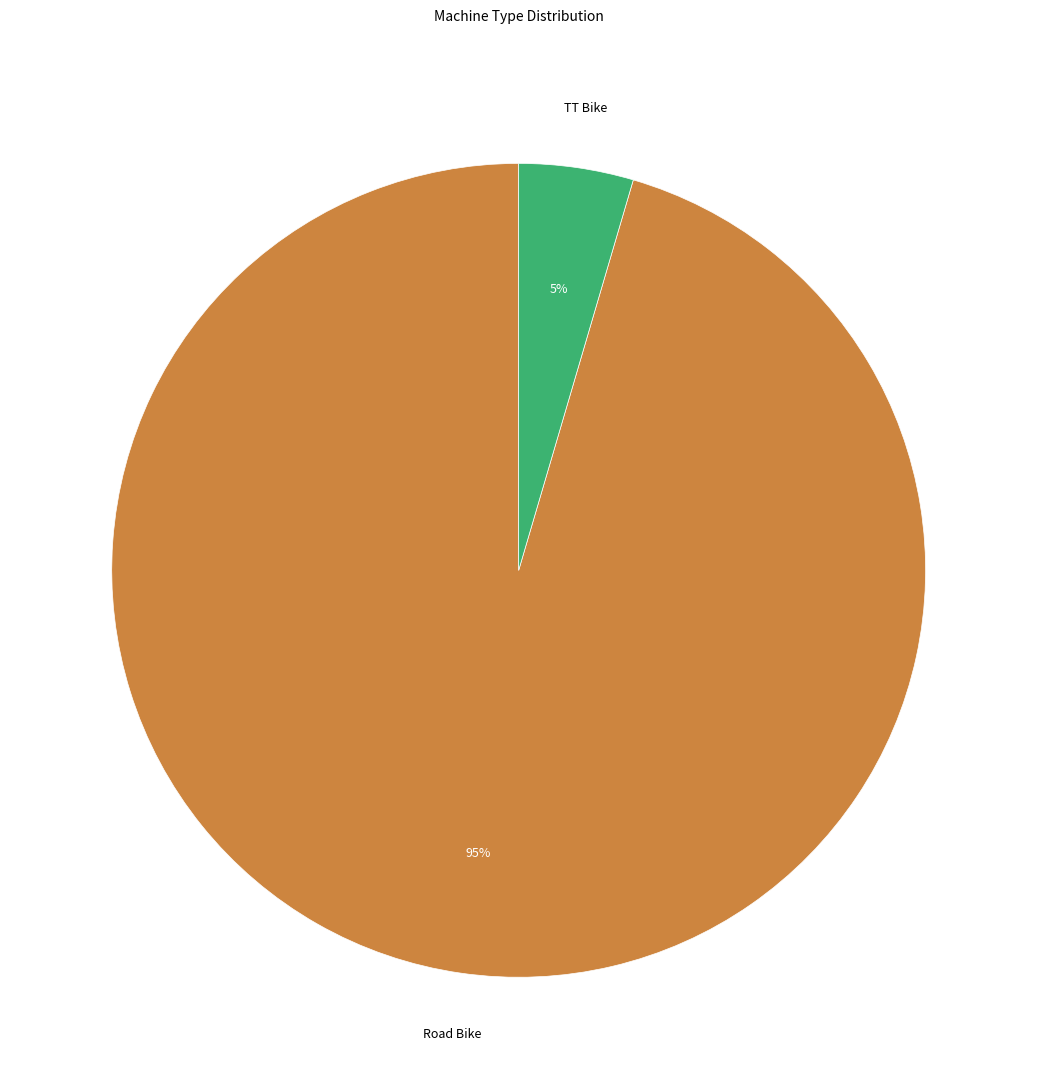

How many slices are in this pie chart?

2